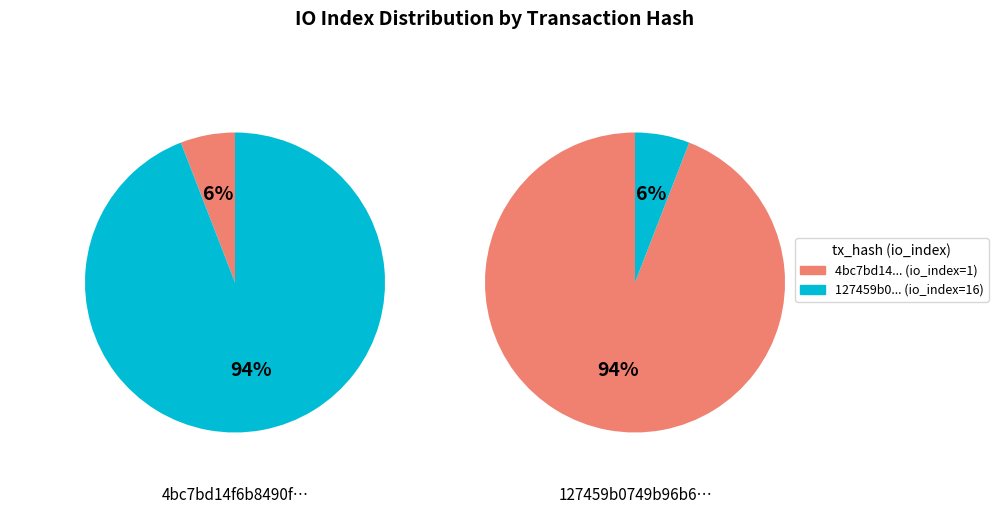

Which category accounts for the majority?

1